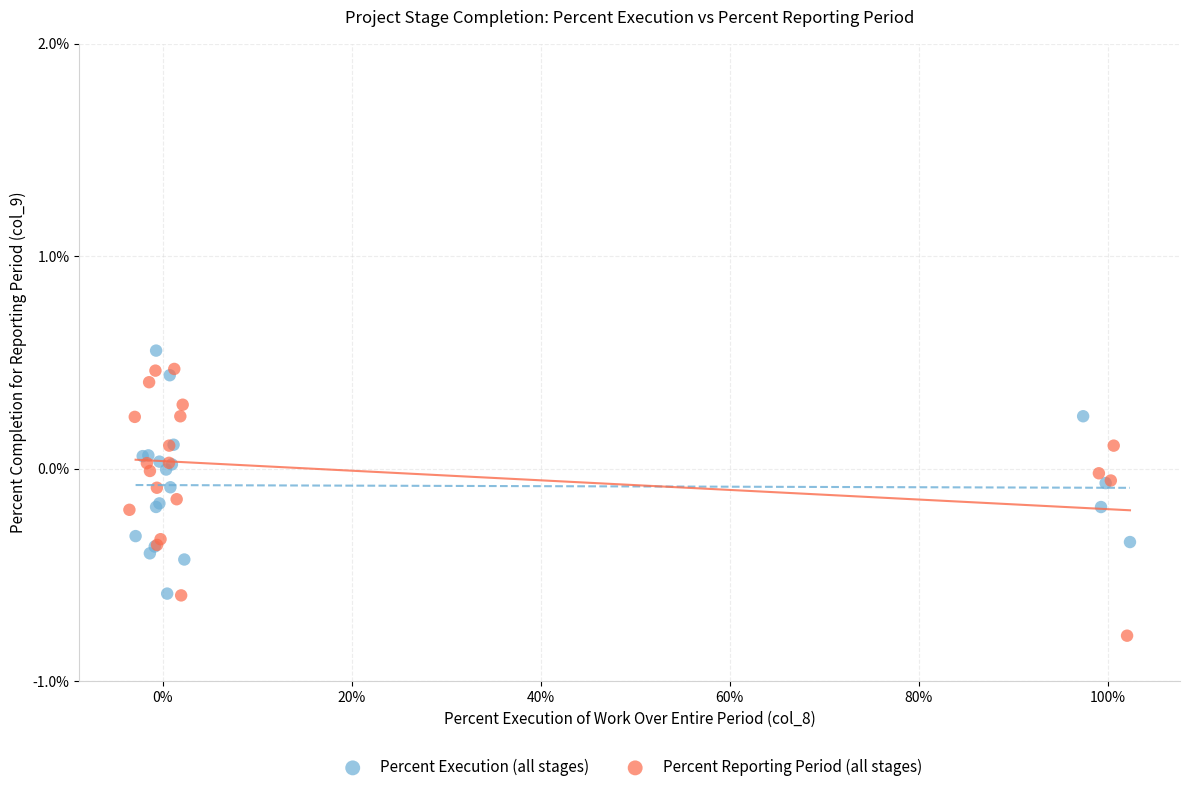

Which series contains the highest Y value?

Percent Execution (all stages)